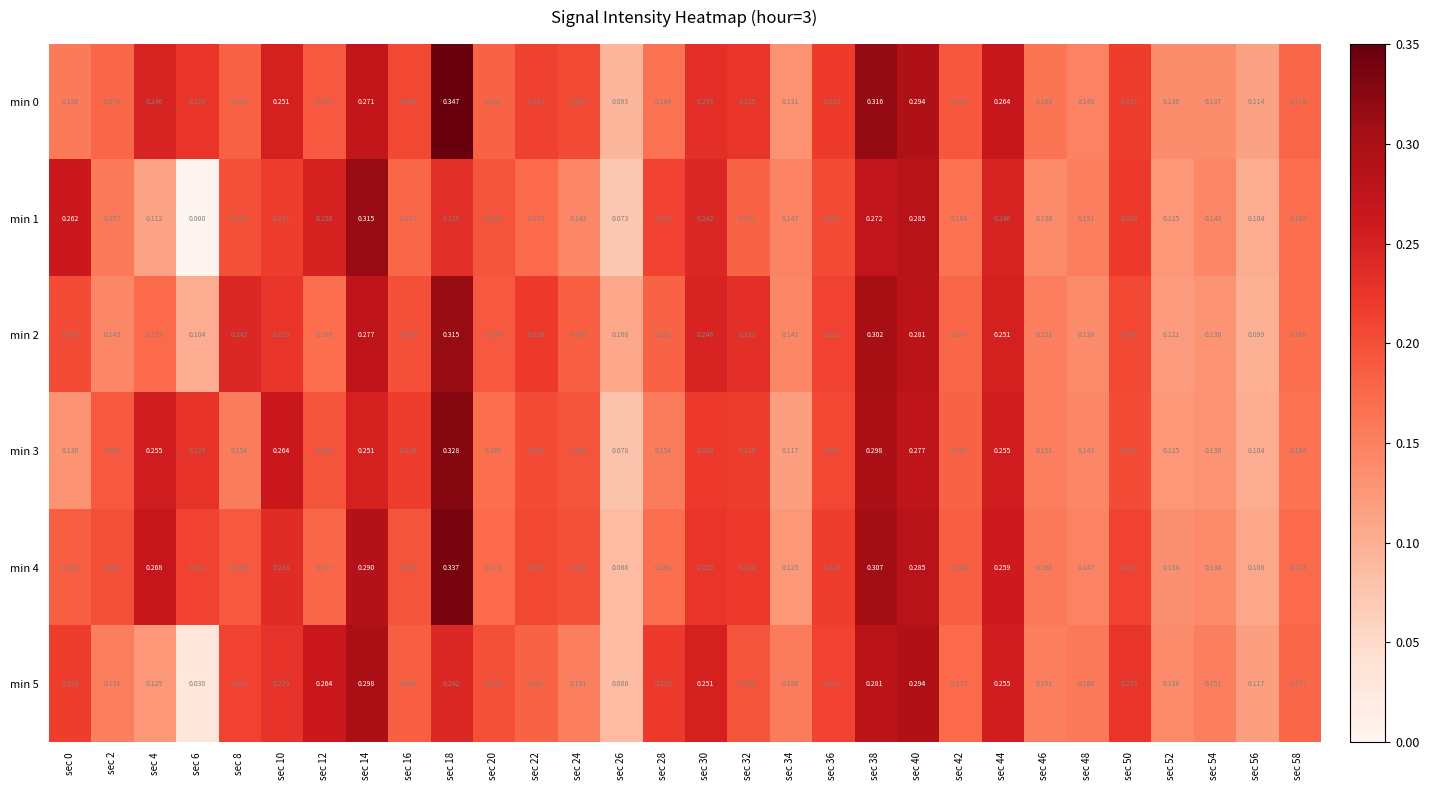

How many series are shown in this chart?

6